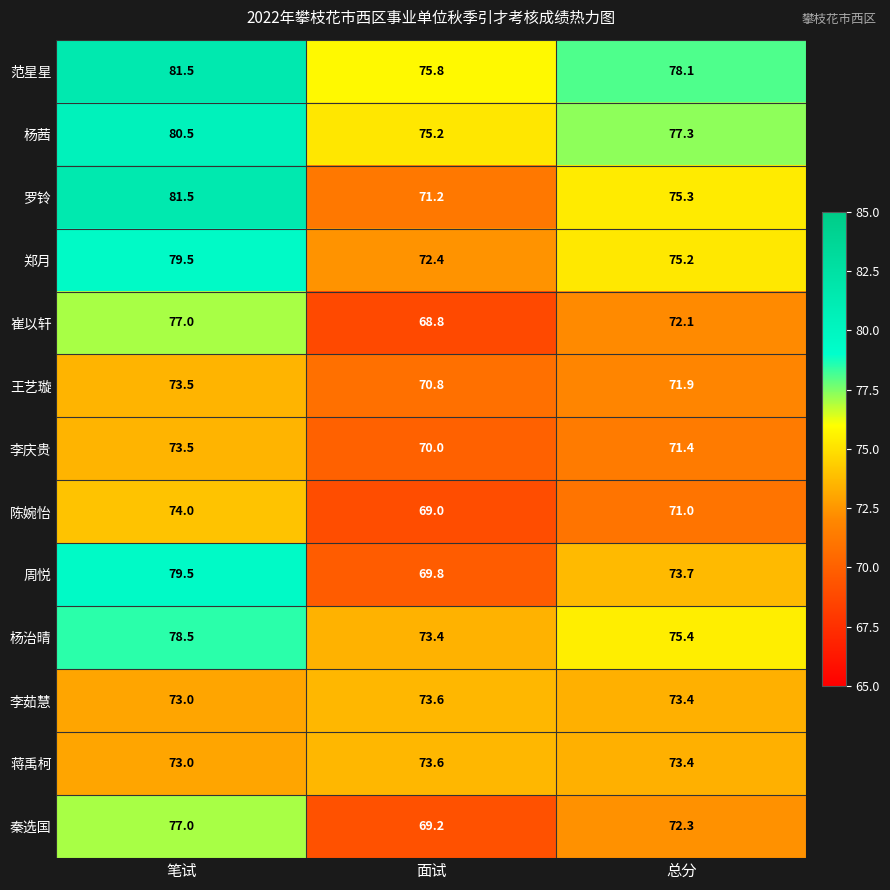

The value of 王艺璇 at 面试 is 70.8. True or false?

True